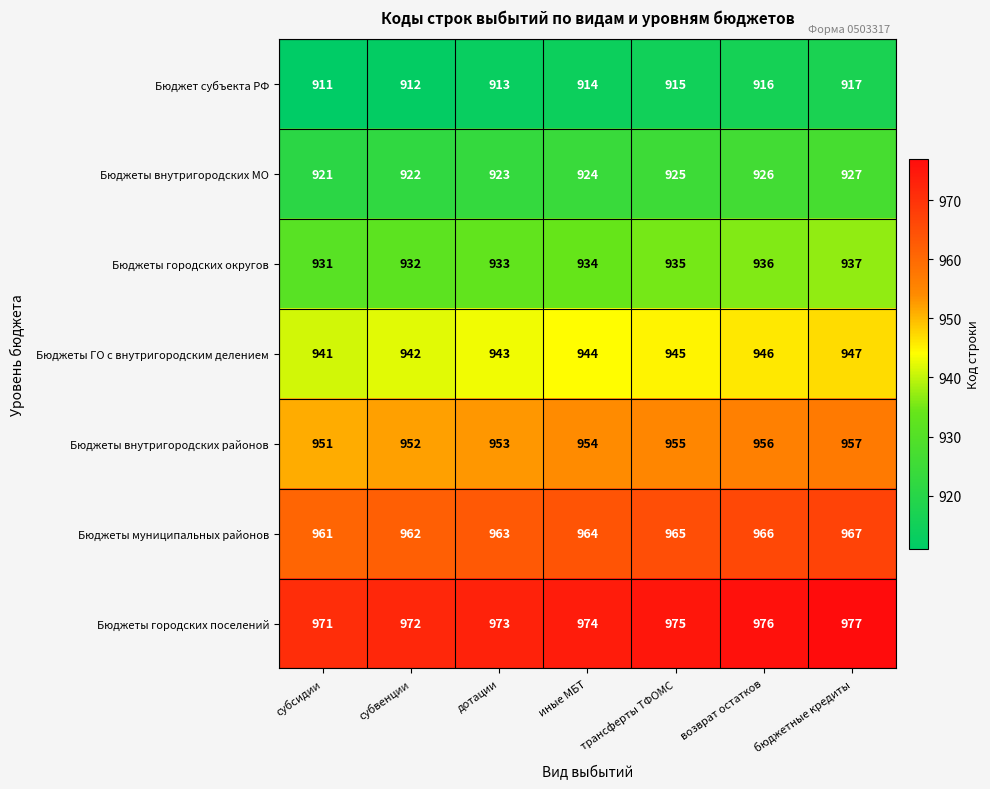

What is the spread (max minus min) of values at трансферты ТФОМС?

60